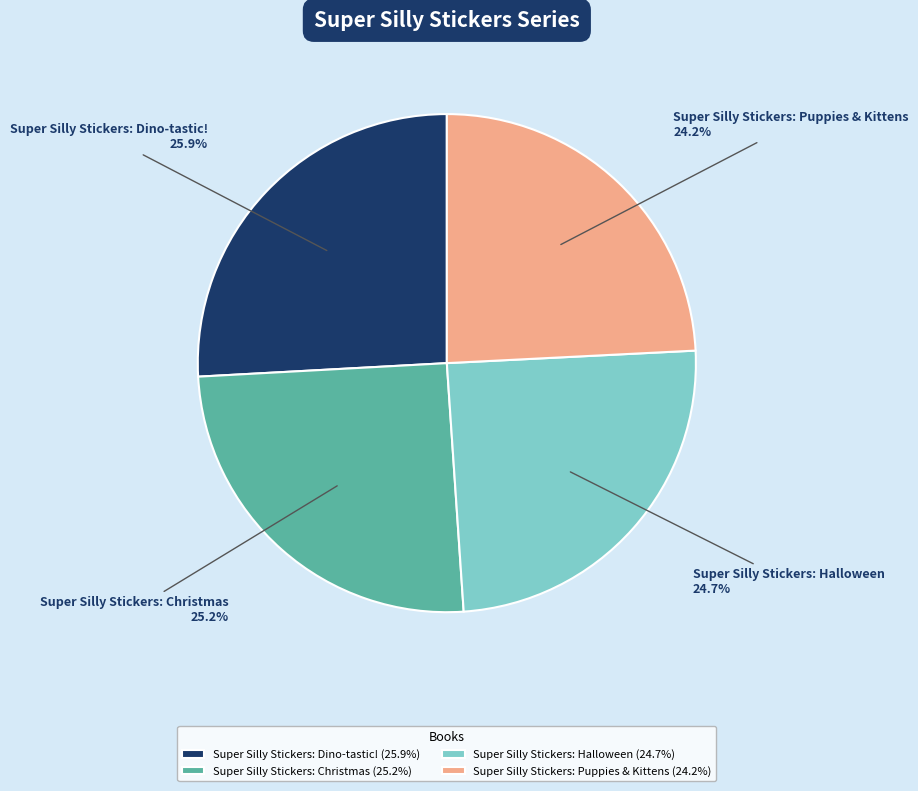

How many slices are in this pie chart?

4